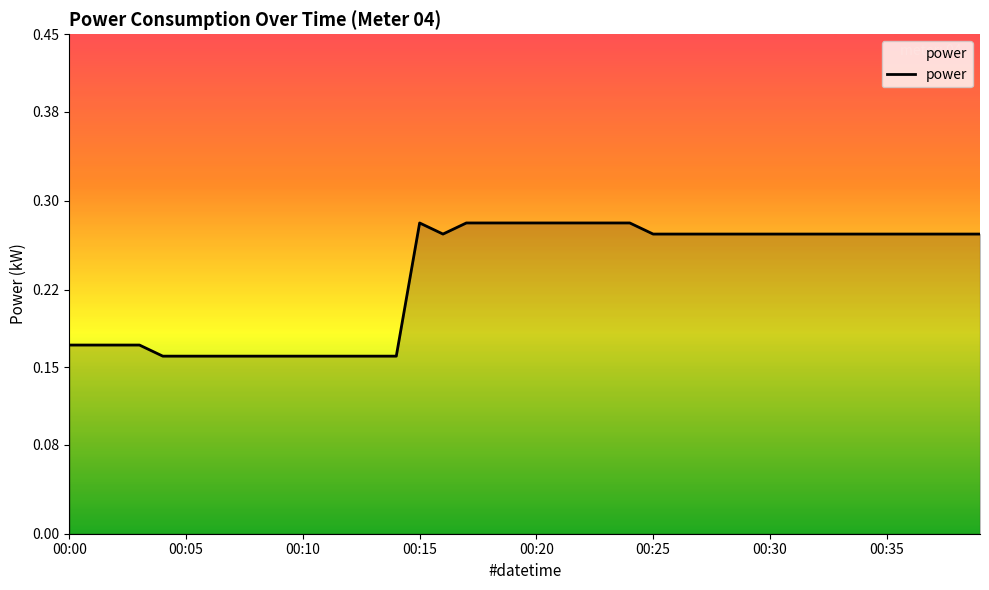

What is the difference between the maximum and minimum values?

0.1